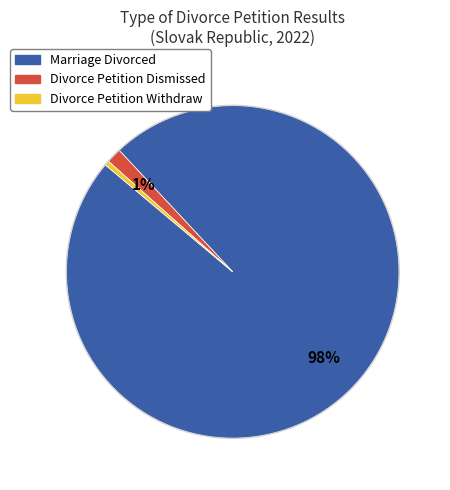

To the nearest percent, what percentage of the pie is Divorce Petition Dismissed?

1%